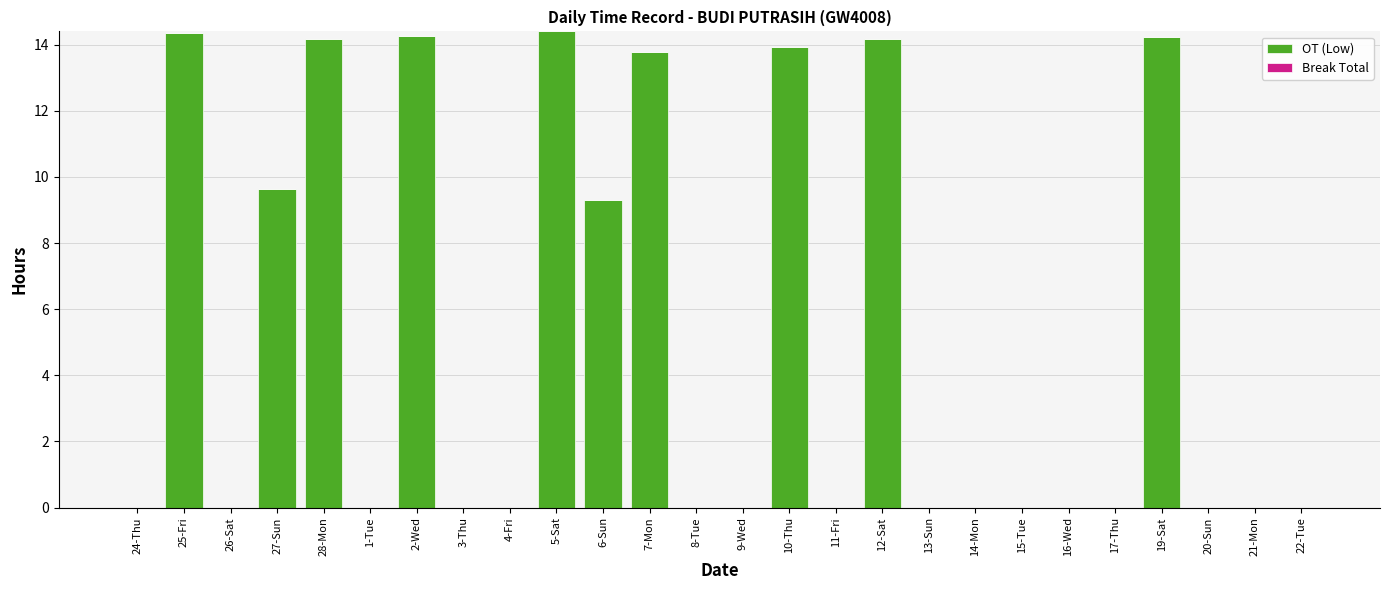

What is the maximum value shown in the chart?

14.4